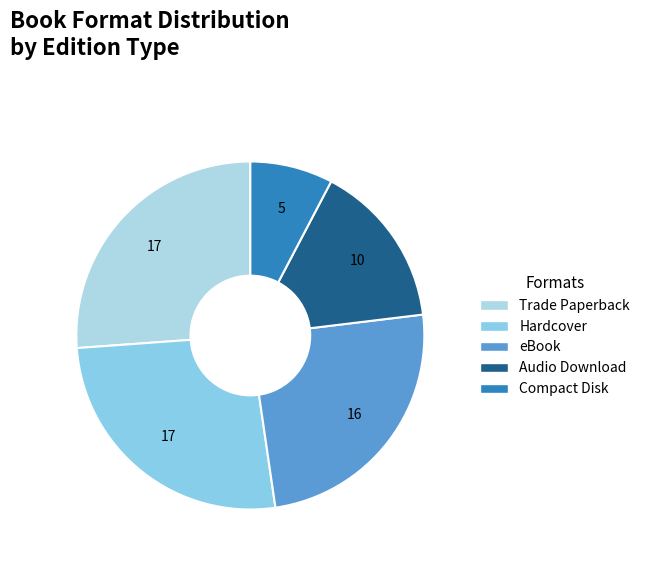

What is the ratio of the value at Hardcover to the value at Audio Download?

1.7